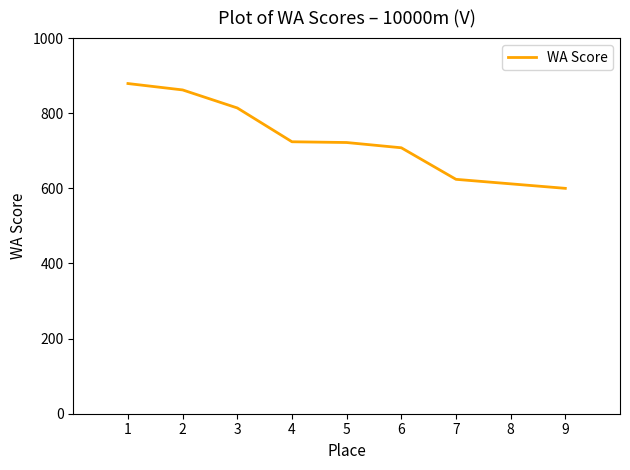

What value does the data have at 2?

862